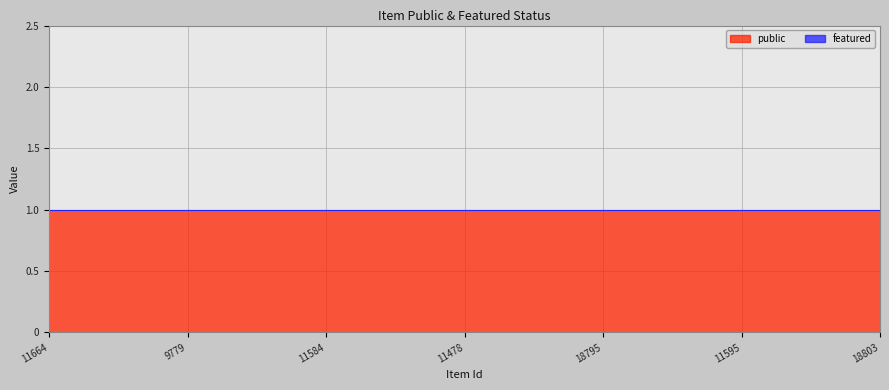

True or false: public has a value of 1 at 11478.

True